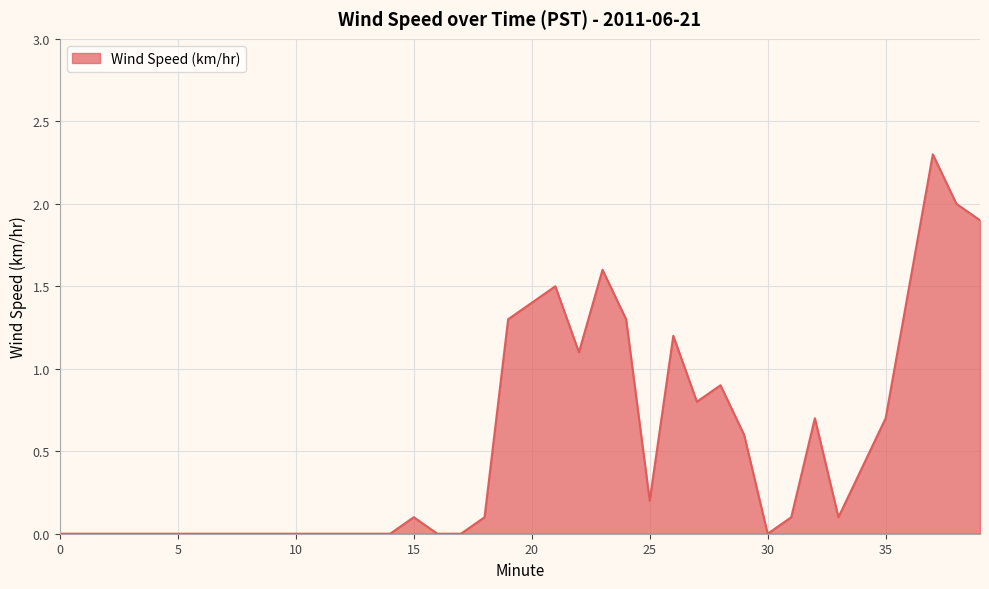

How many lines are shown in the chart?

1